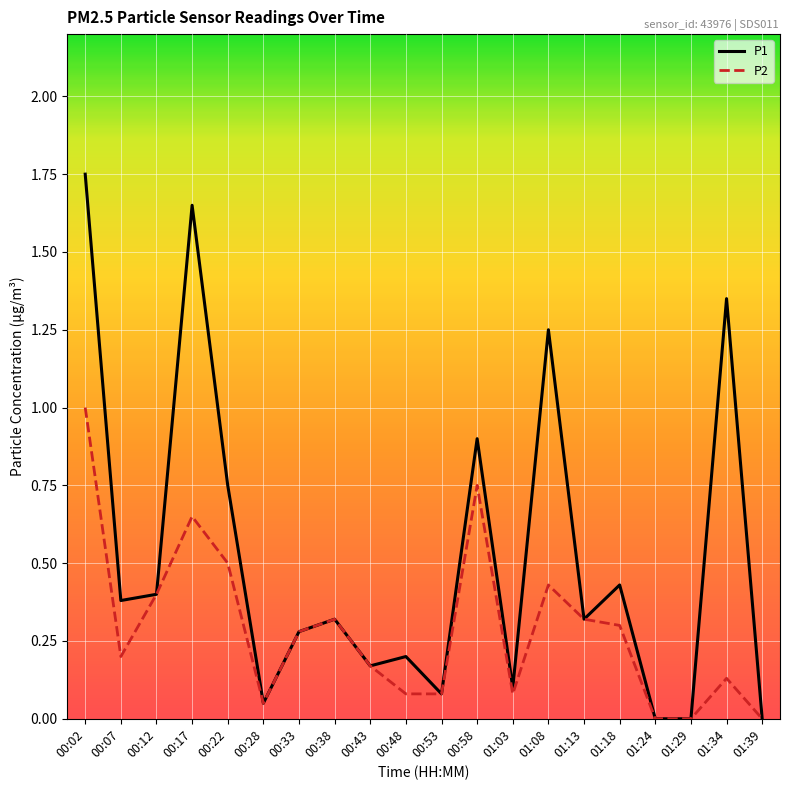

At which category is the sum across all series the highest?

00:02